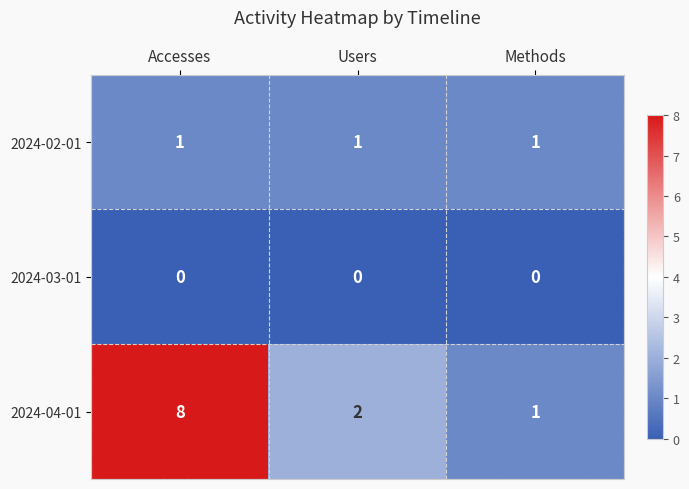

Reading left to right, what are all the values shown in this chart?

2024-02-01: Accesses=1	Users=1	Methods=1
2024-03-01: Accesses=0	Users=0	Methods=0
2024-04-01: Accesses=8	Users=2	Methods=1